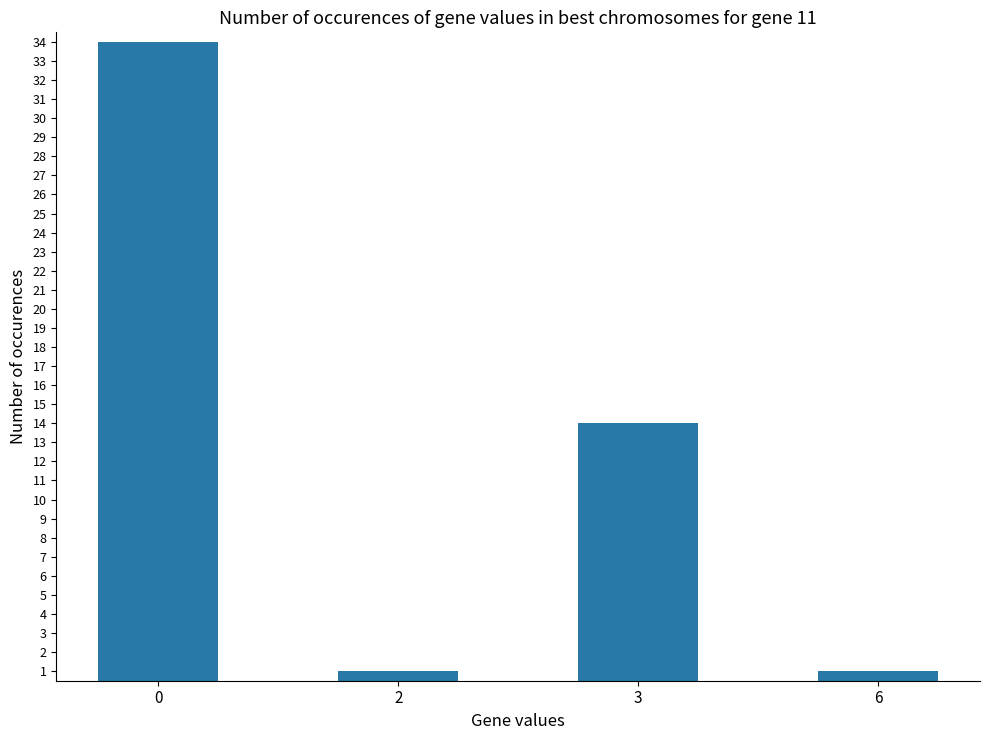

Reading left to right, transcribe all the data shown in this chart.

34	1	14	1